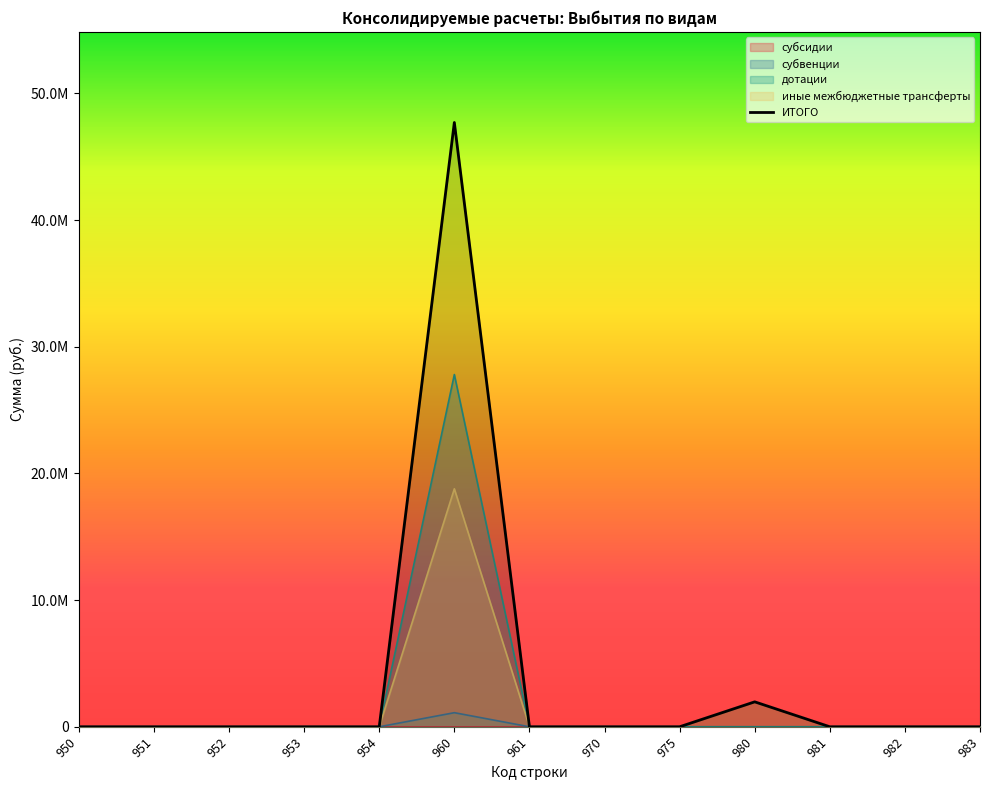

True or false: the data shows -29078142.8 at 970.

False